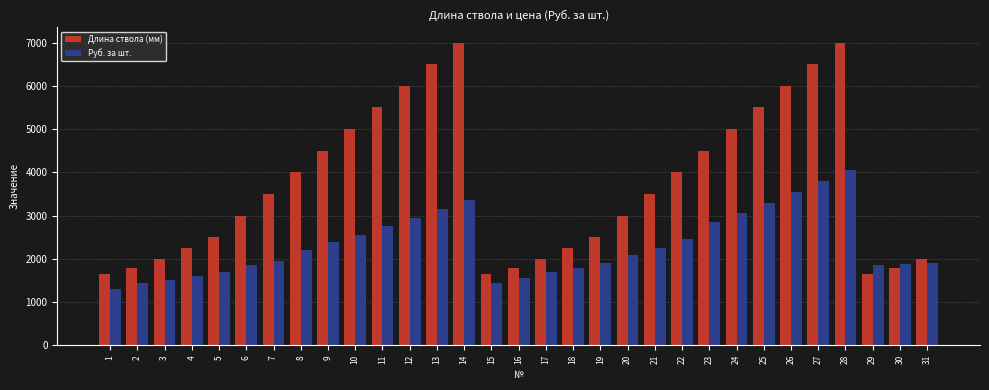

How many data points in Руб. за шт. are less than 2100?

15